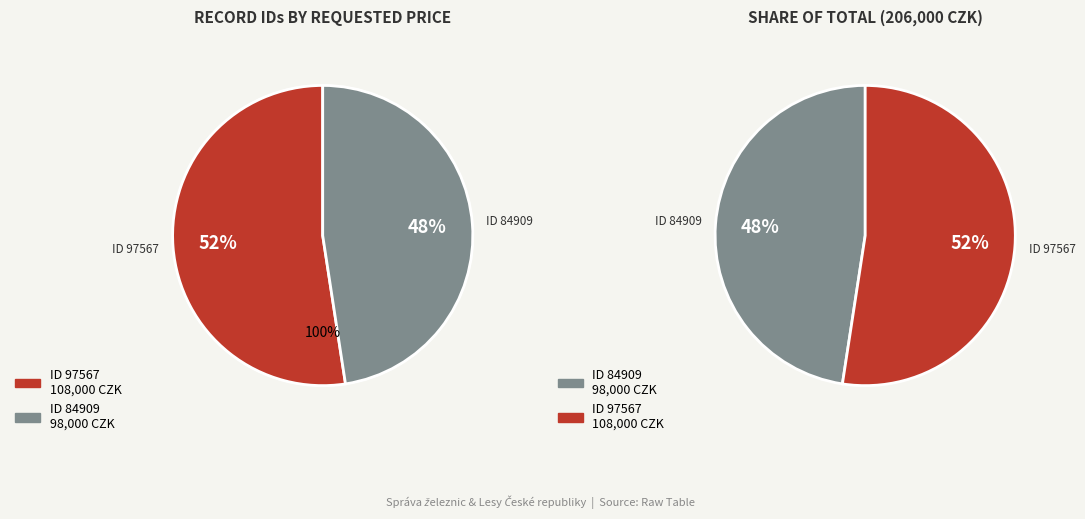

What is the ratio of the value at 84909 to the value at 97567?

0.9